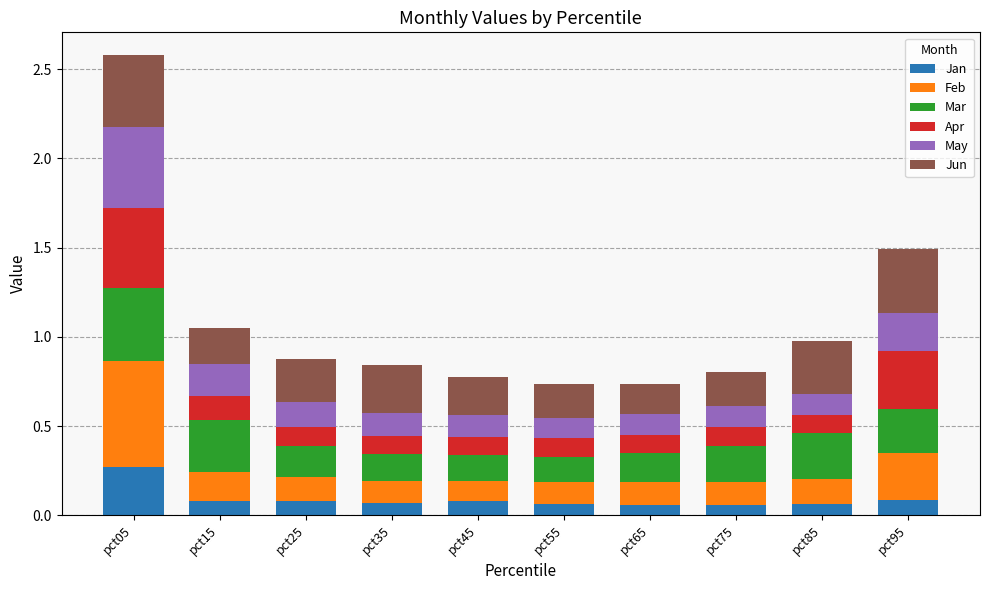

What is the total value across all series at pct95?

1.5